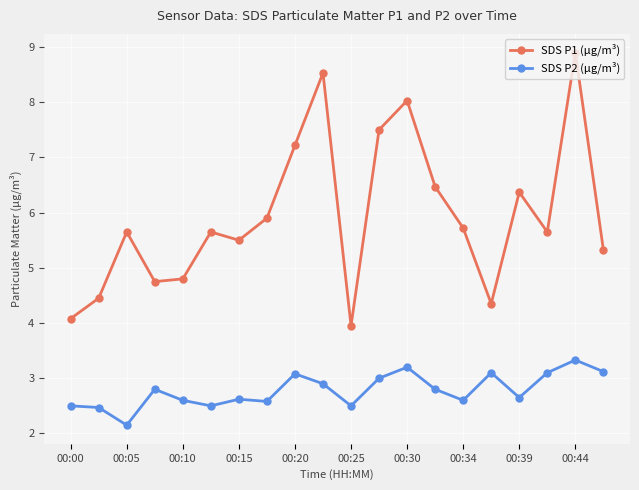

What is the minimum value for SDS P1 (µg/m³)?

4.0